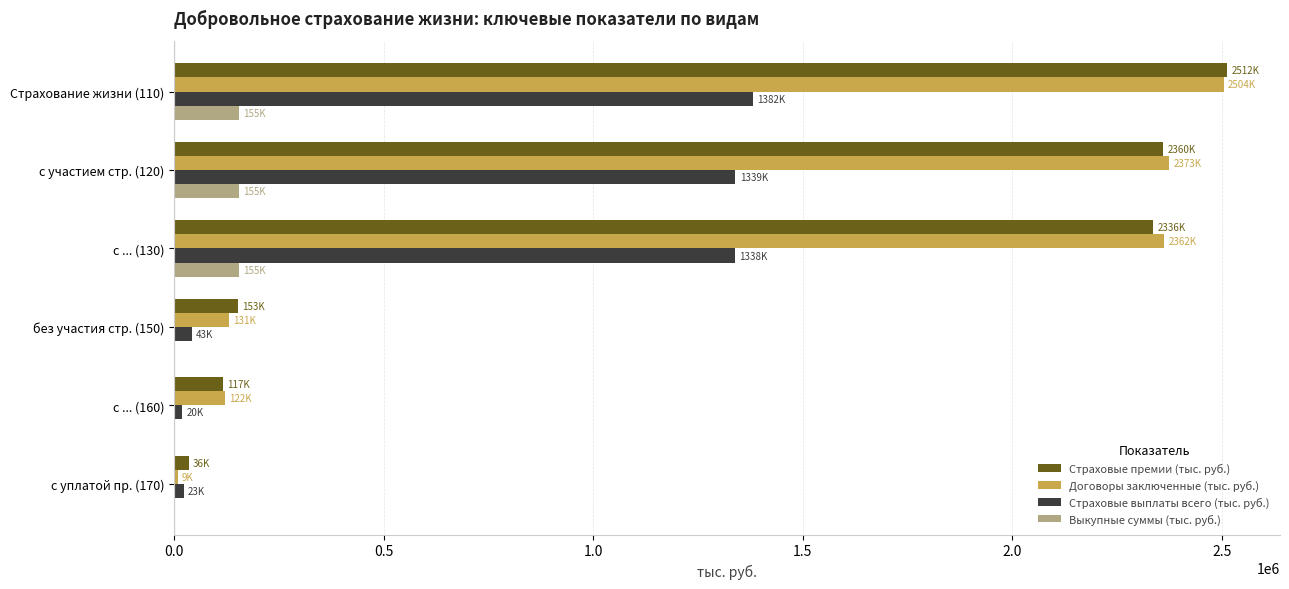

Which label corresponds to the largest value in the chart?

Страхование жизни (110)